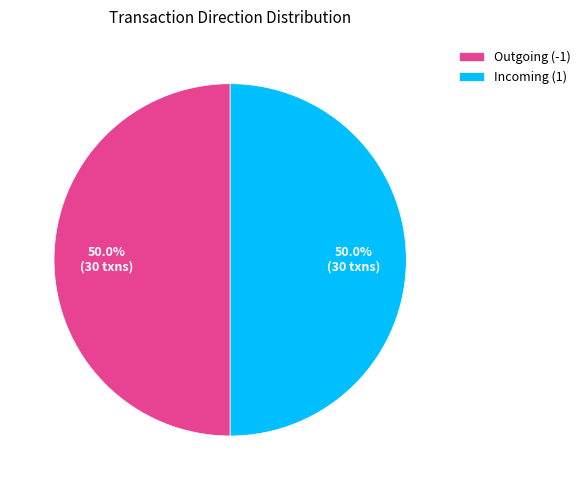

What portion of the pie excludes Outgoing (-1)?

50.0%